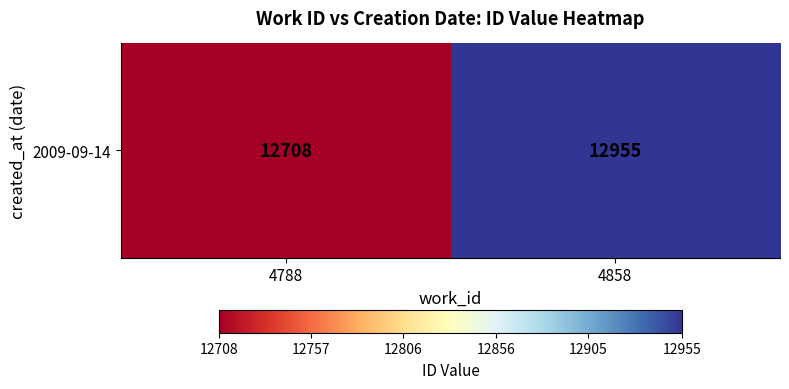

Count the values in the range 12708 to 12955.

2